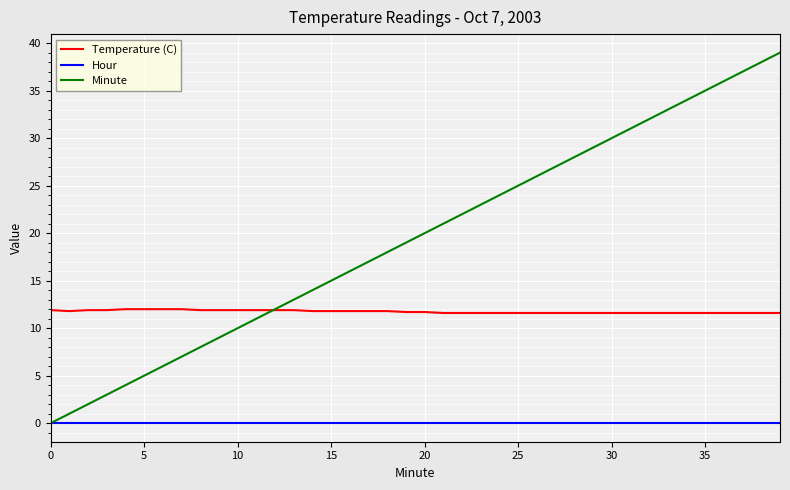

Is this an area chart (filled region under the line)?

No